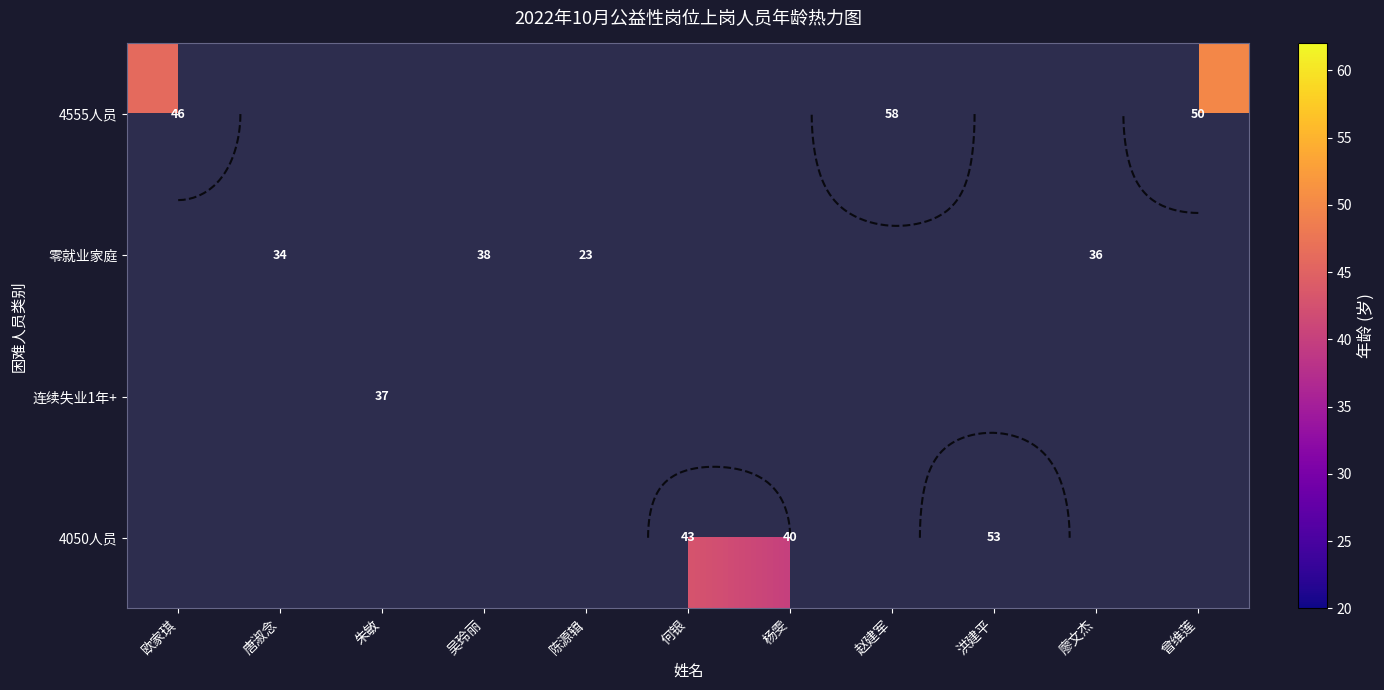

Between 唐淑念 and 朱敏, which is larger?

朱敏